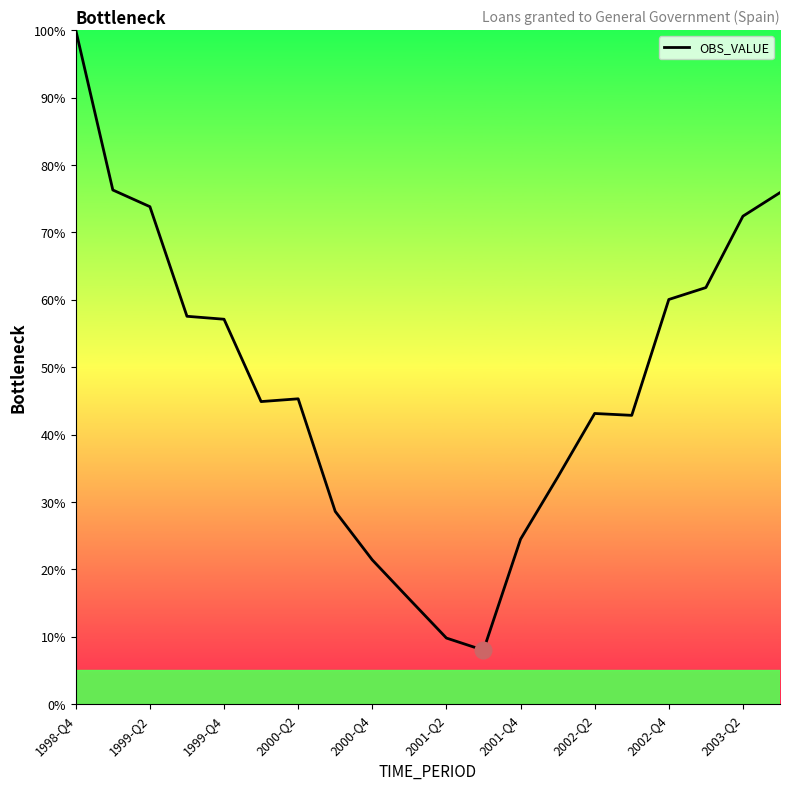

What is the average value?

47.6